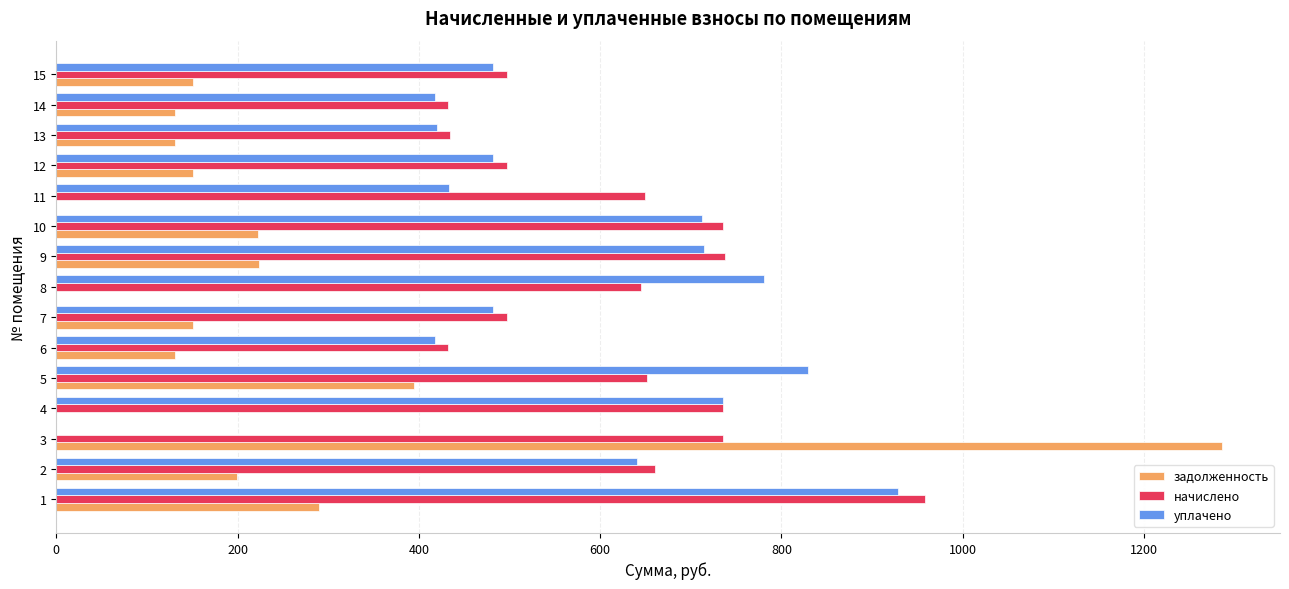

The value of начислено at 12 is 666.2. True or false?

False